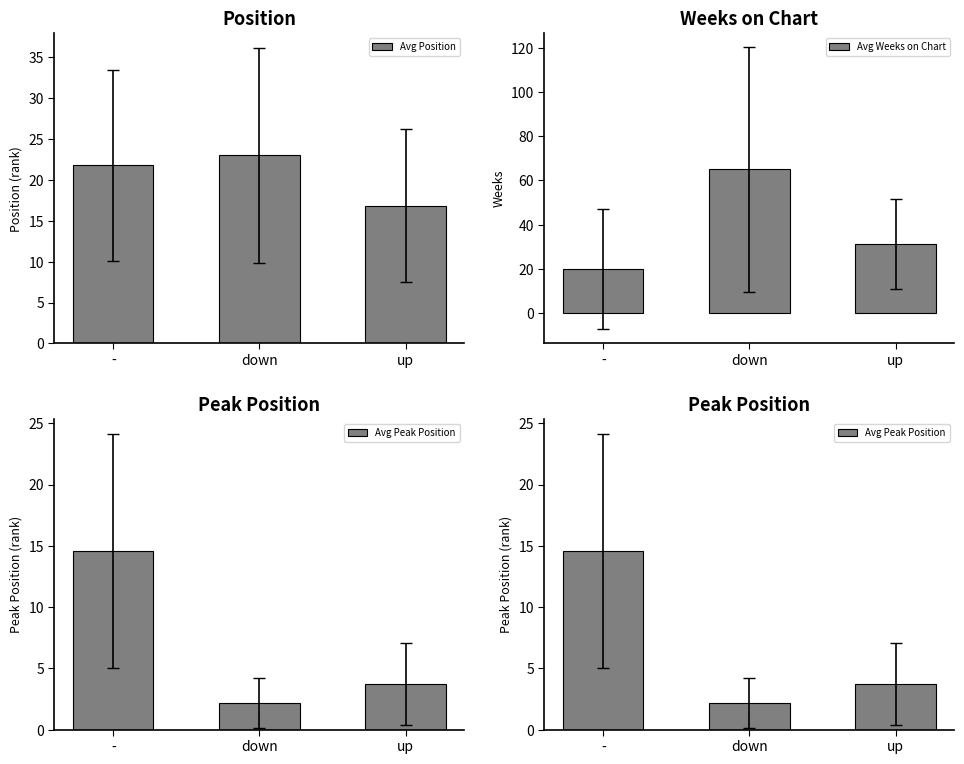

Reading right to left, transcribe all the data shown in this chart.

Avg Position: up=16.8	down=23.0	-=21.8
Avg Weeks on Chart: up=31.2	down=65.0	-=19.8
Avg Peak Position: up=3.8	down=2.1	-=14.6